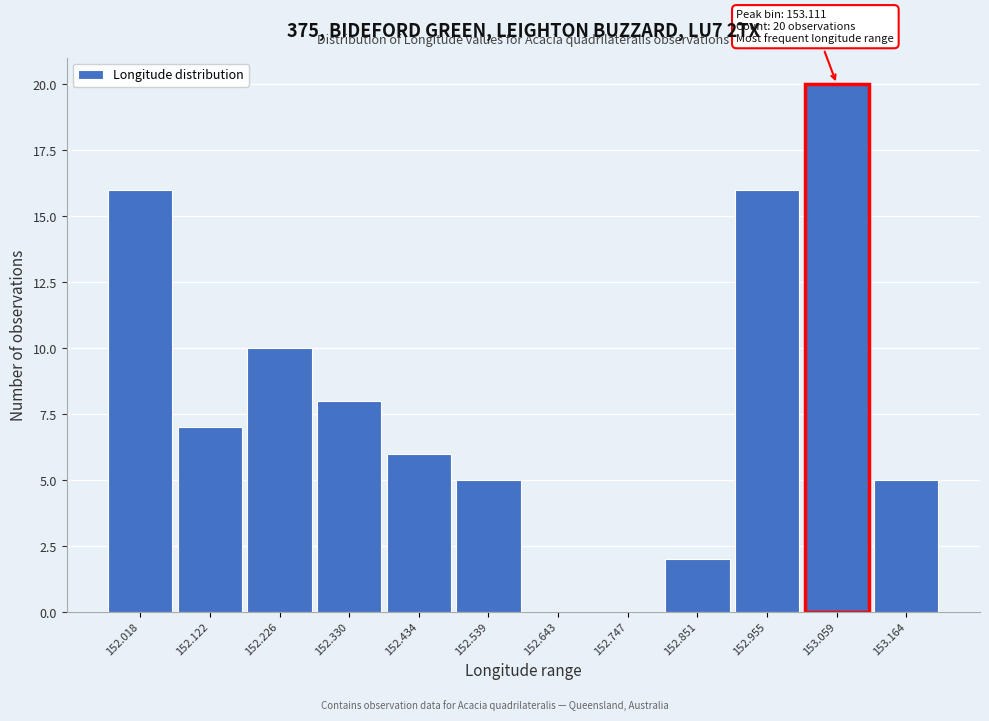

Reading left to right, list all the values displayed in this chart.

152.018=16	152.122=7	152.226=10	152.330=8	152.434=6	152.539=5	152.643=0	152.747=0	152.851=2	152.955=16	153.059=20	153.164=5